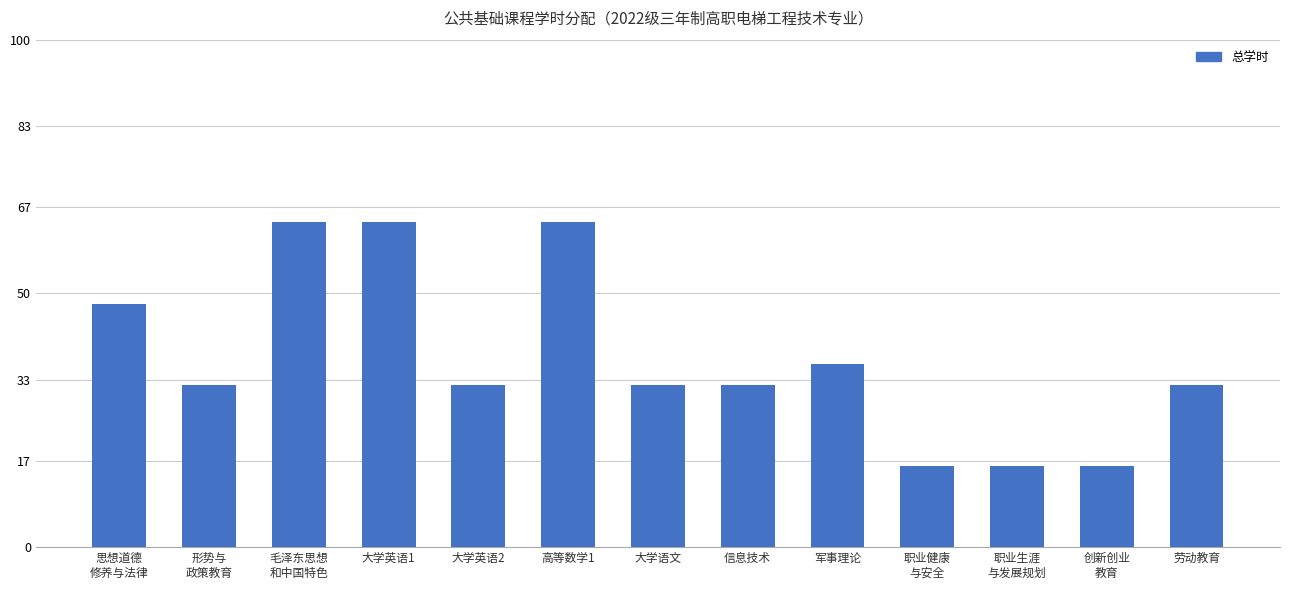

What position from the right is 职业生涯
与发展规划?

3